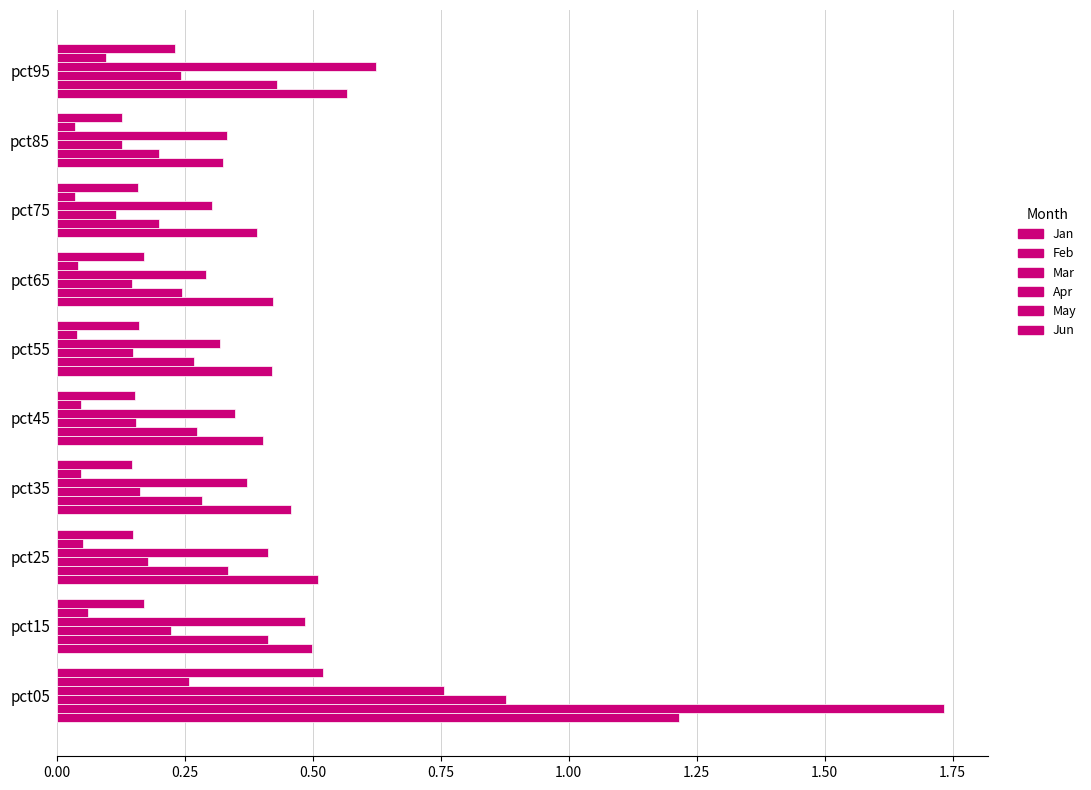

Count the number of categories in the chart.

10